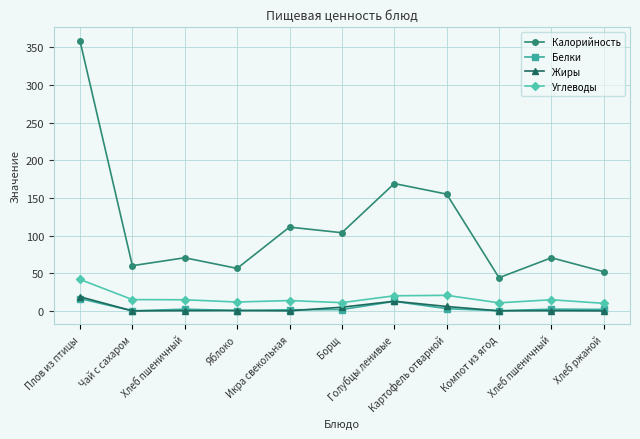

What are all the series names shown in the legend?

Калорийность, Белки, Жиры, Углеводы